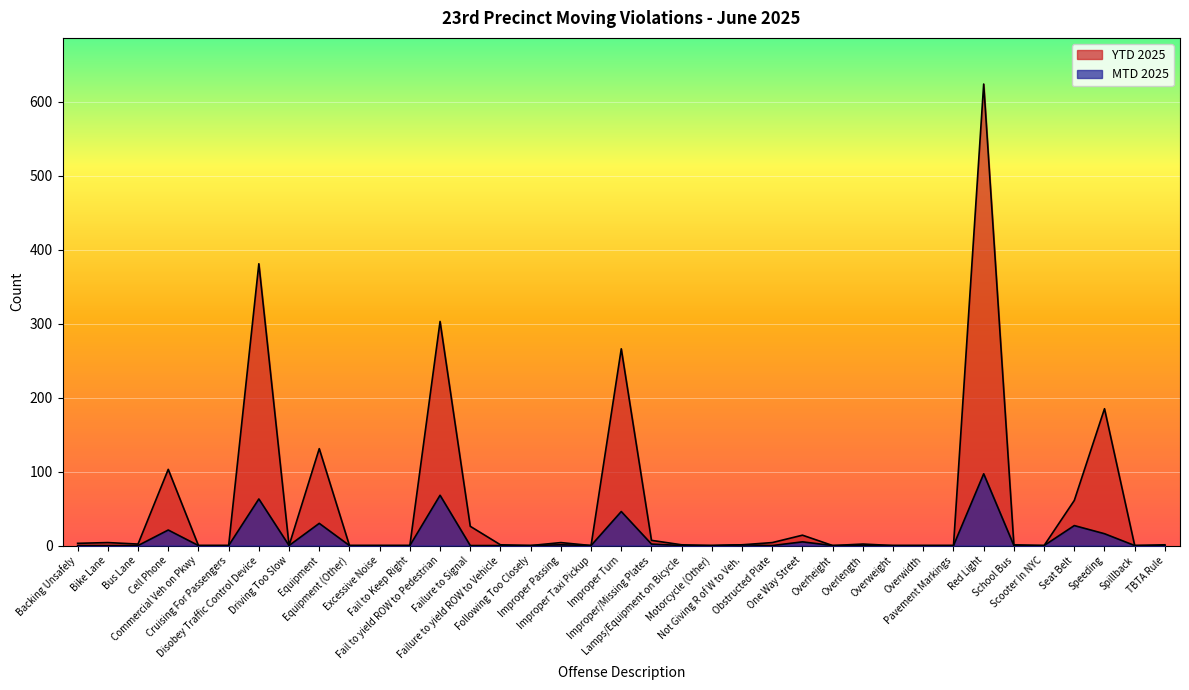

Rank the series by their maximum value, from highest to lowest.

YTD 2025, MTD 2025